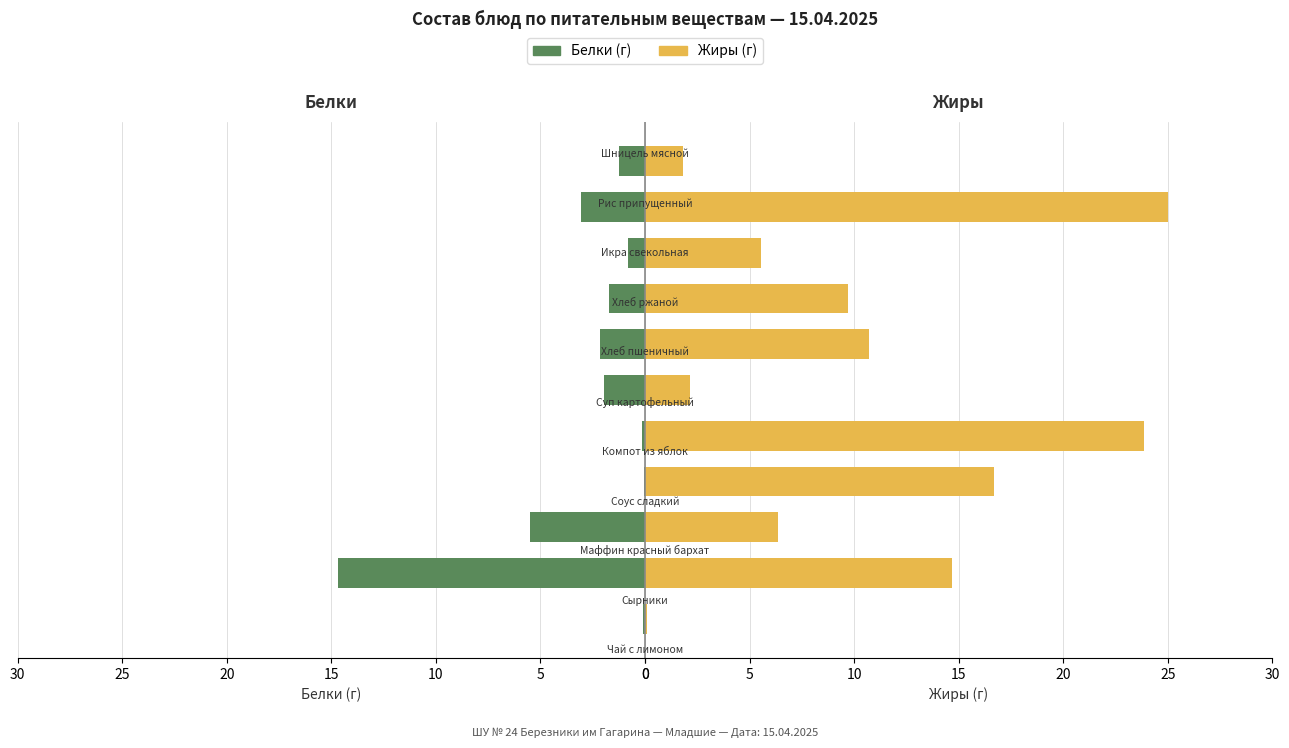

What is the maximum value shown in the chart?

25.0